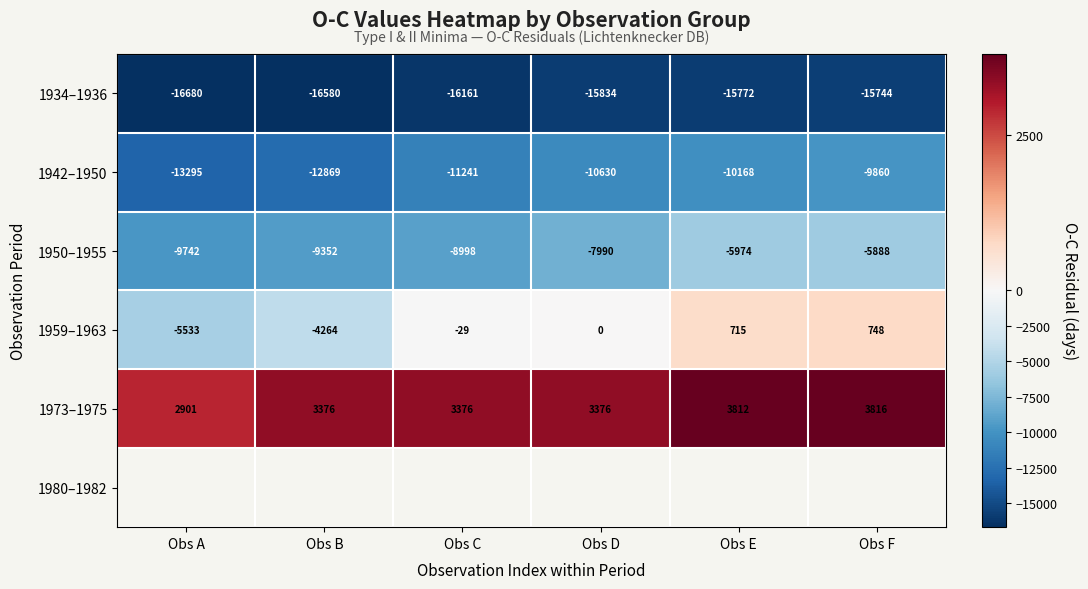

Is the value of 1973–1975 at Obs C greater than the value of 1934–1936 at Obs D?

Yes